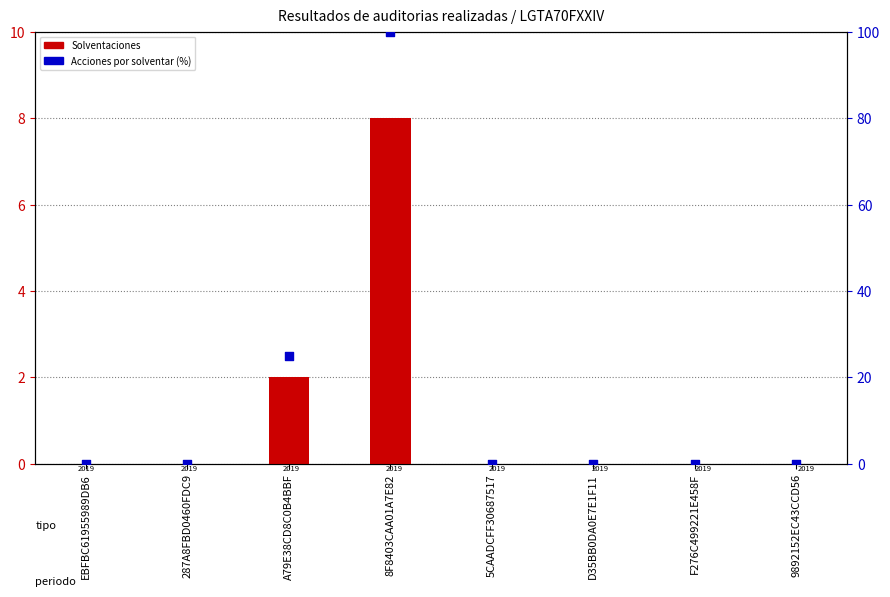

Is the value of Solventaciones at 8F8403CAA01A7E82 greater than the value of Acciones por solventar (%) at 5CAADCFF30687517?

Yes